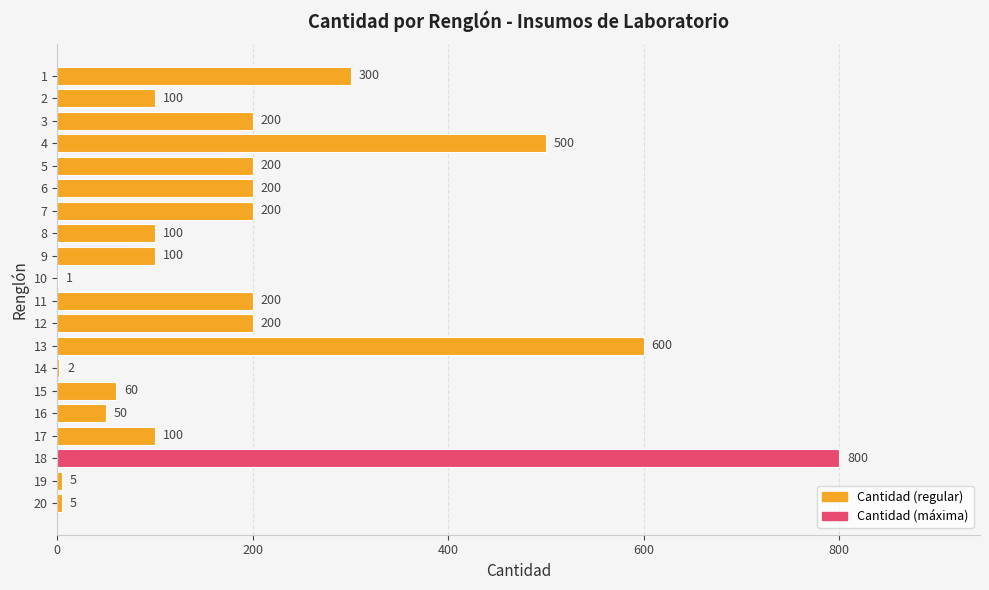

Reading top to bottom, extract all data points from this chart.

1=300	2=100	3=200	4=500	5=200	6=200	7=200	8=100	9=100	10=1	11=200	12=200	13=600	14=2	15=60	16=50	17=100	18=800	19=5	20=5